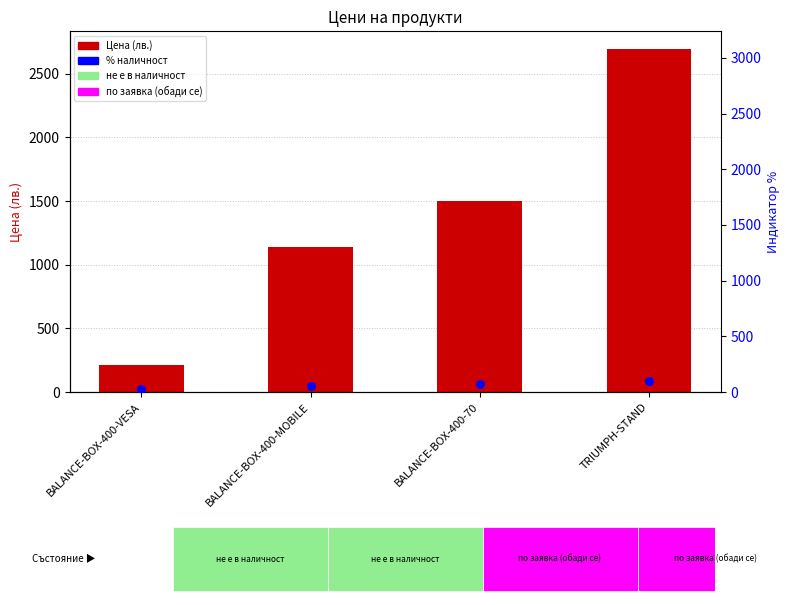

At how many categories does at least one series exceed 441?

3